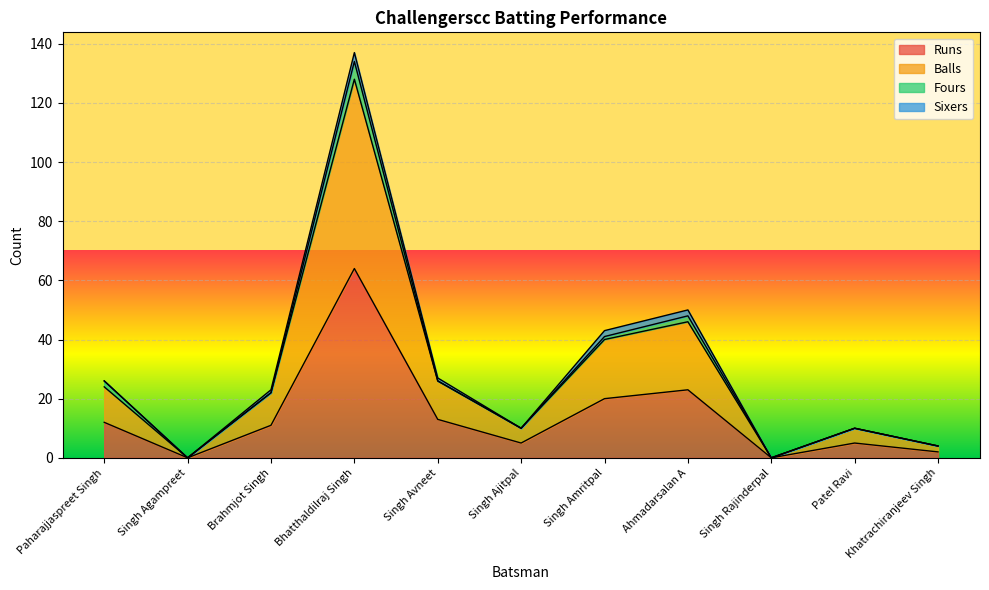

True or false: Runs and Balls cross at least once.

False